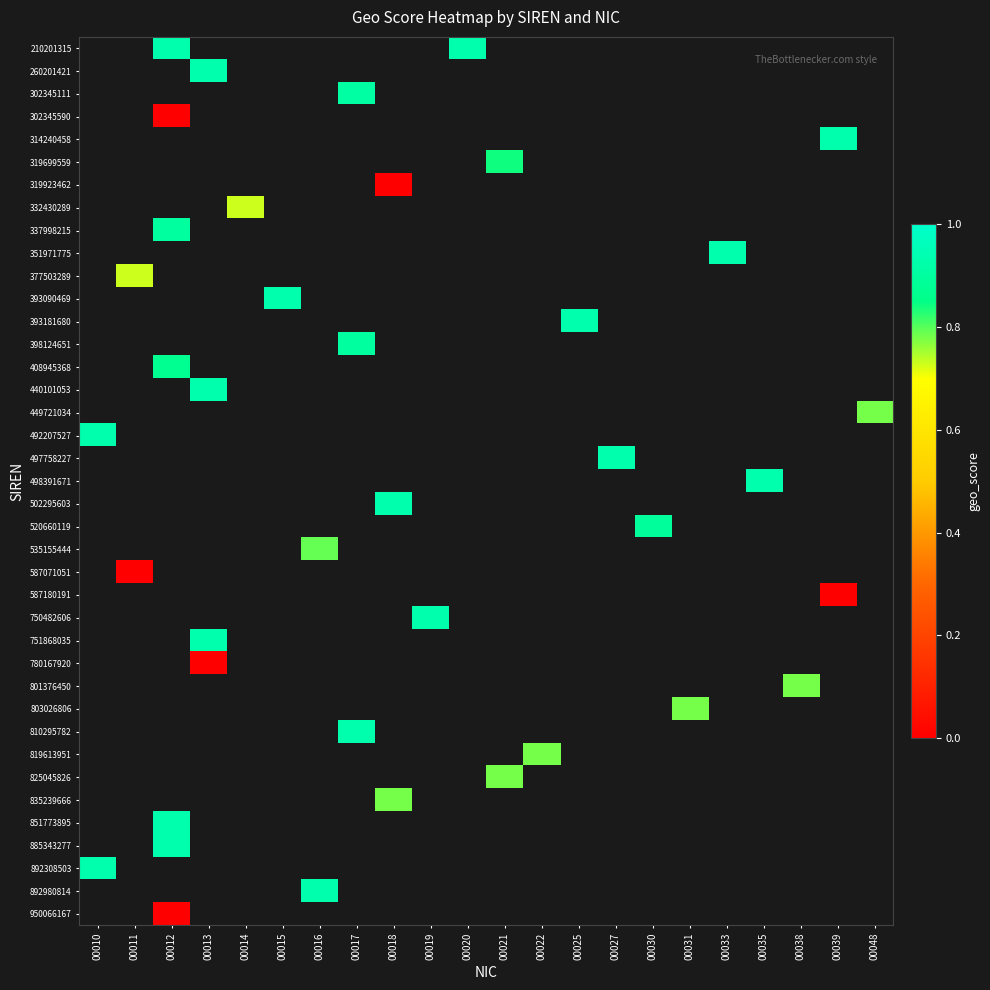

How many distinct data groups are displayed?

39